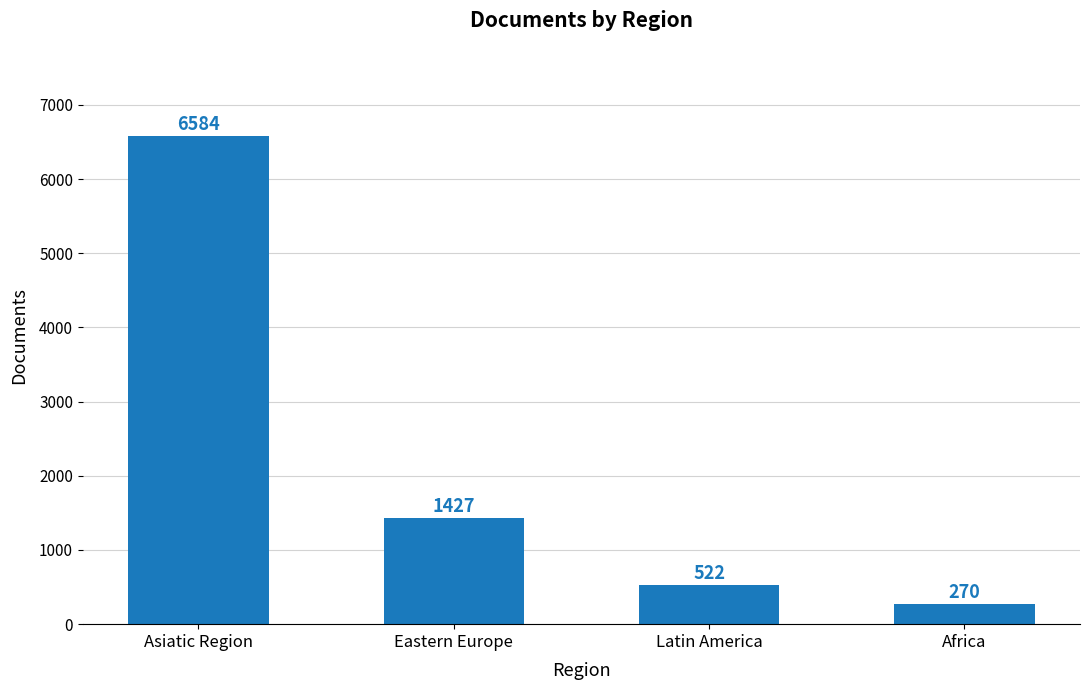

Is it true that the value at Eastern Europe is 1427?

True